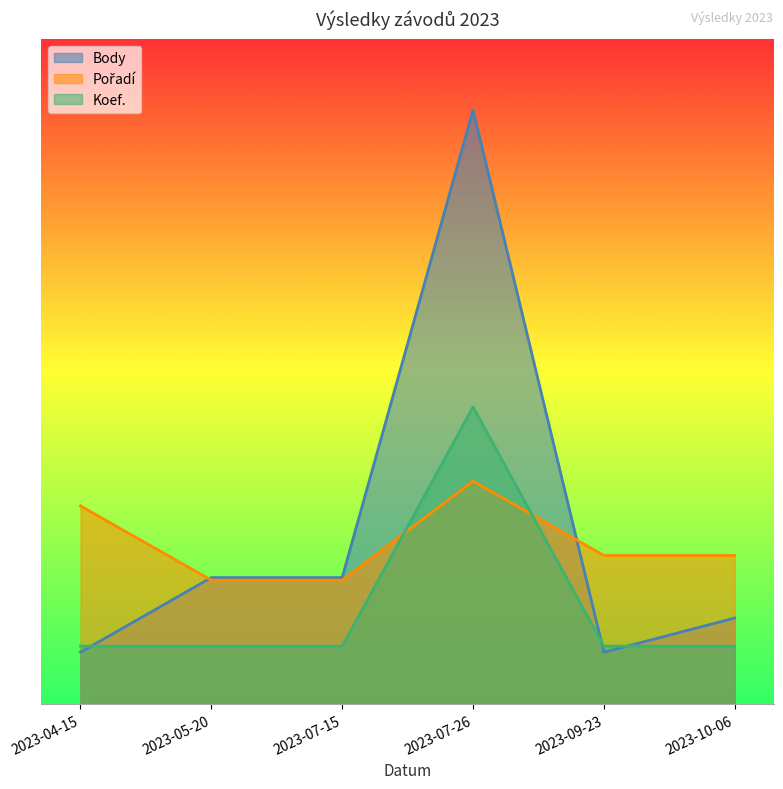

How many data points does each series have?

6